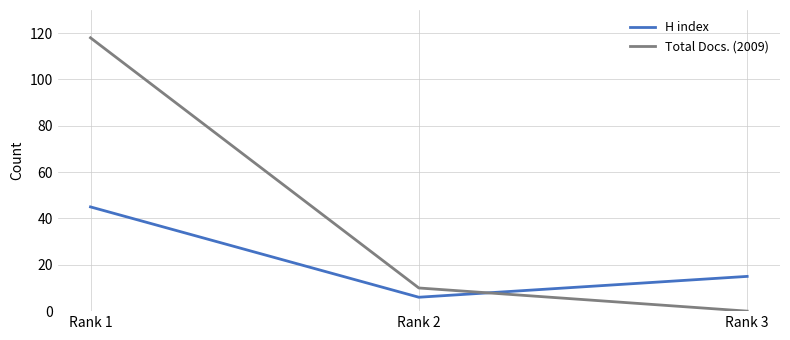

At which label is Total Docs. (2009) closest to 59?

Rank 2